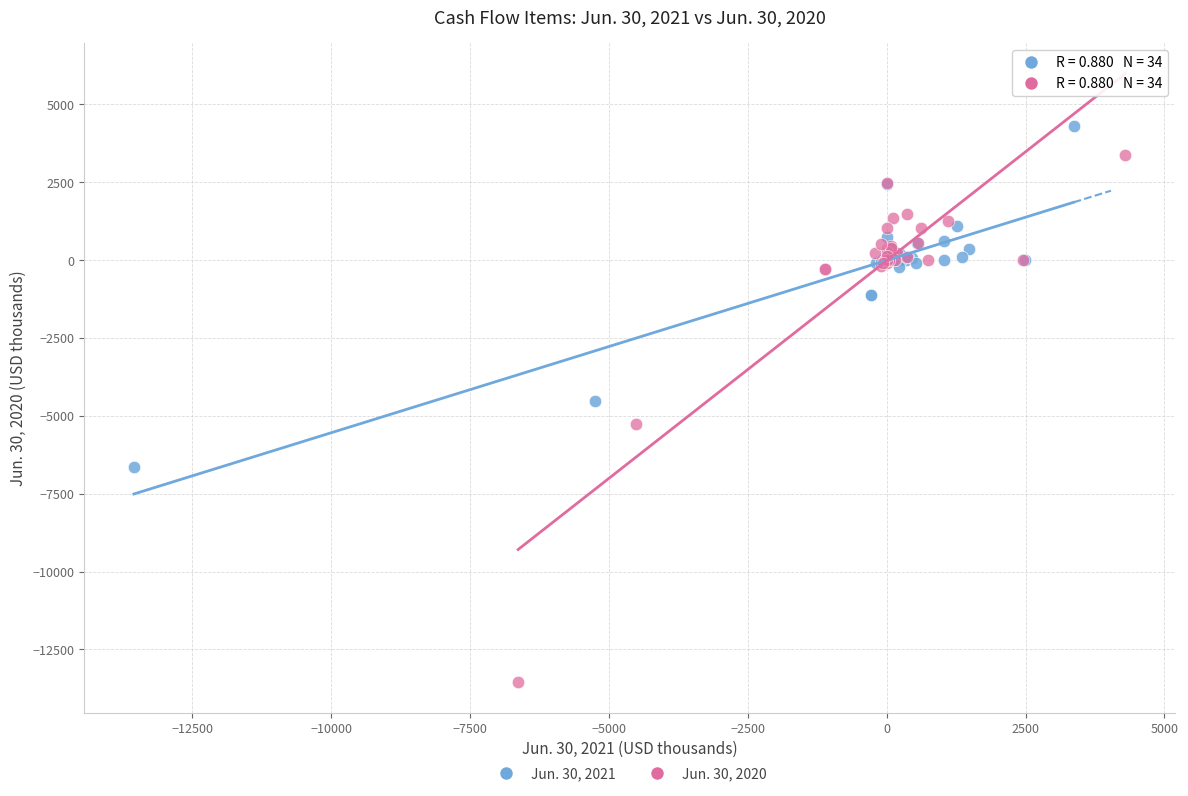

Which series contains the highest Y value?

Jun. 30, 2021